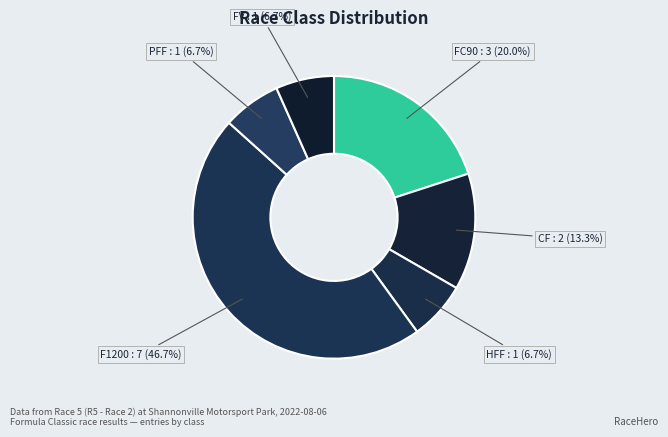

What is the largest slice in the pie chart?

F1200